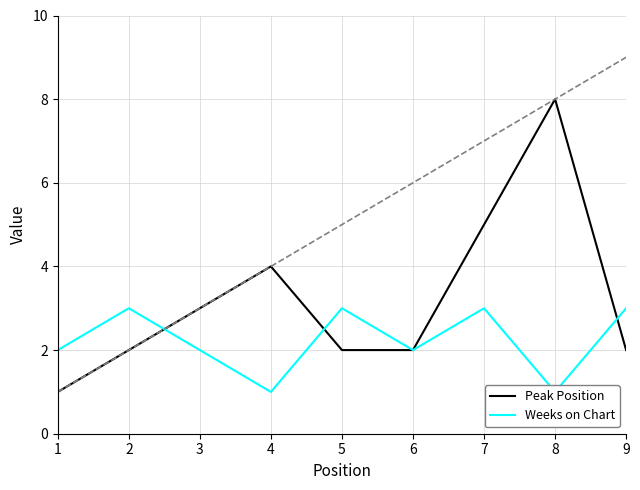

At which label is Peak Position closest to 4?

4